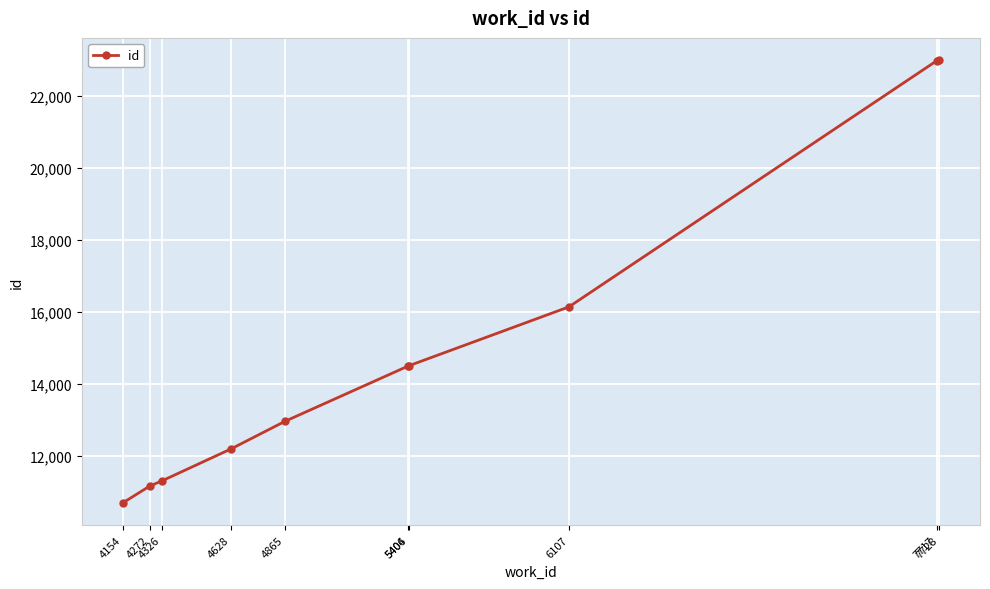

What is the value of the 3rd point from the left?

11309